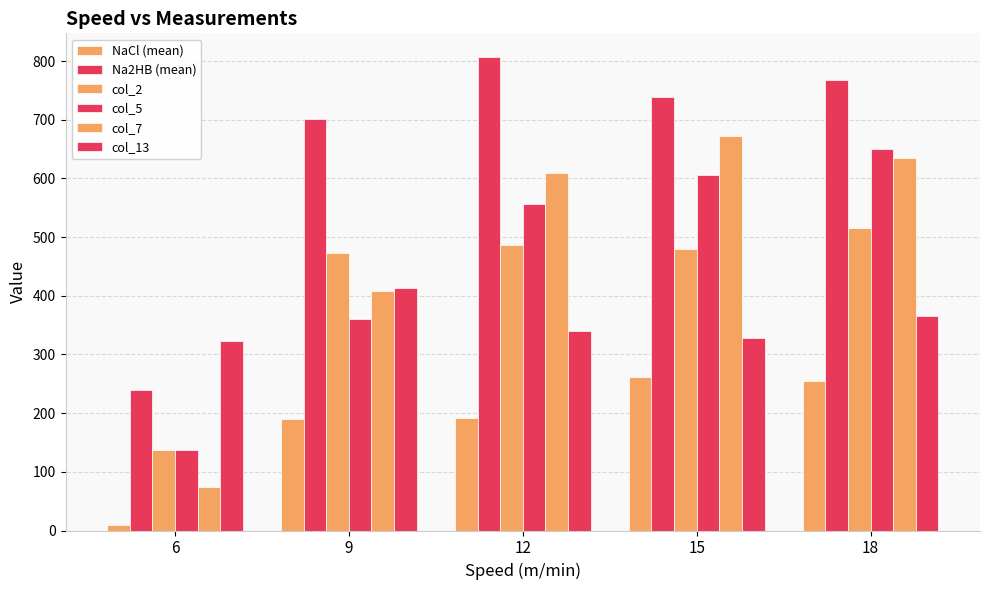

What is the greatest value displayed?

807.0